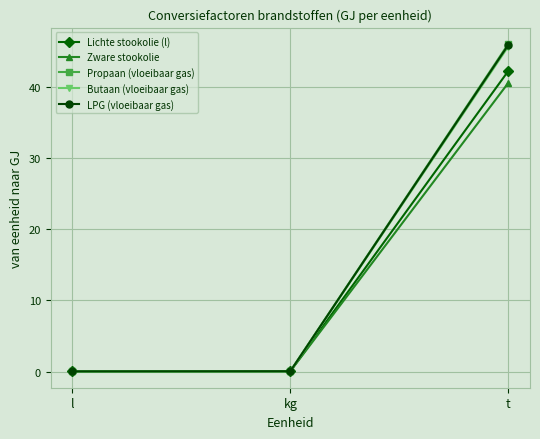

What are all the series names shown in the legend?

Lichte stookolie (l), Zware stookolie, Propaan (vloeibaar gas), Butaan (vloeibaar gas), LPG (vloeibaar gas)